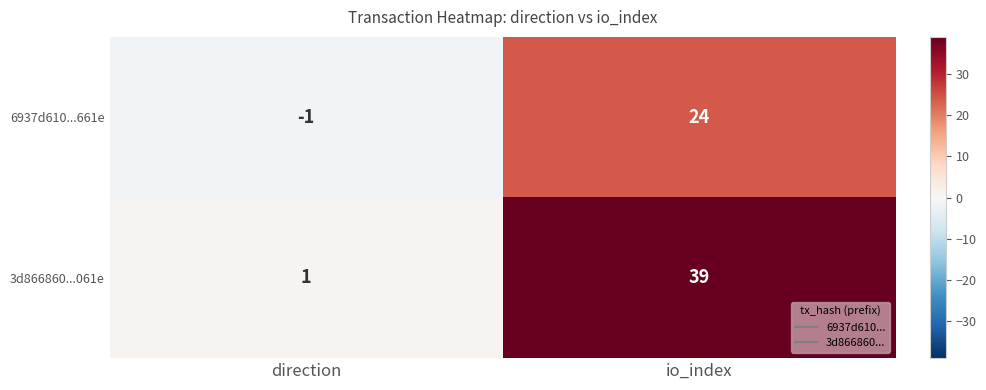

Which series changed the most between direction and io_index?

3d866860...061e